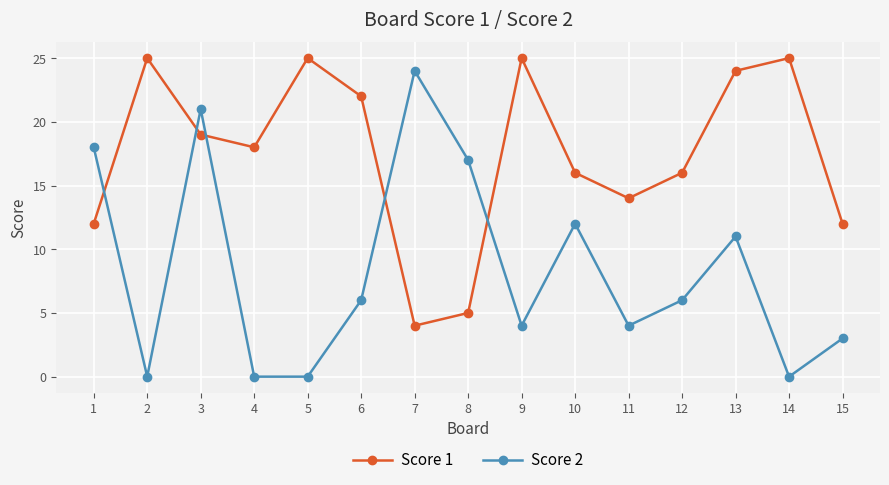

Which series has the largest total across all categories?

Score 1